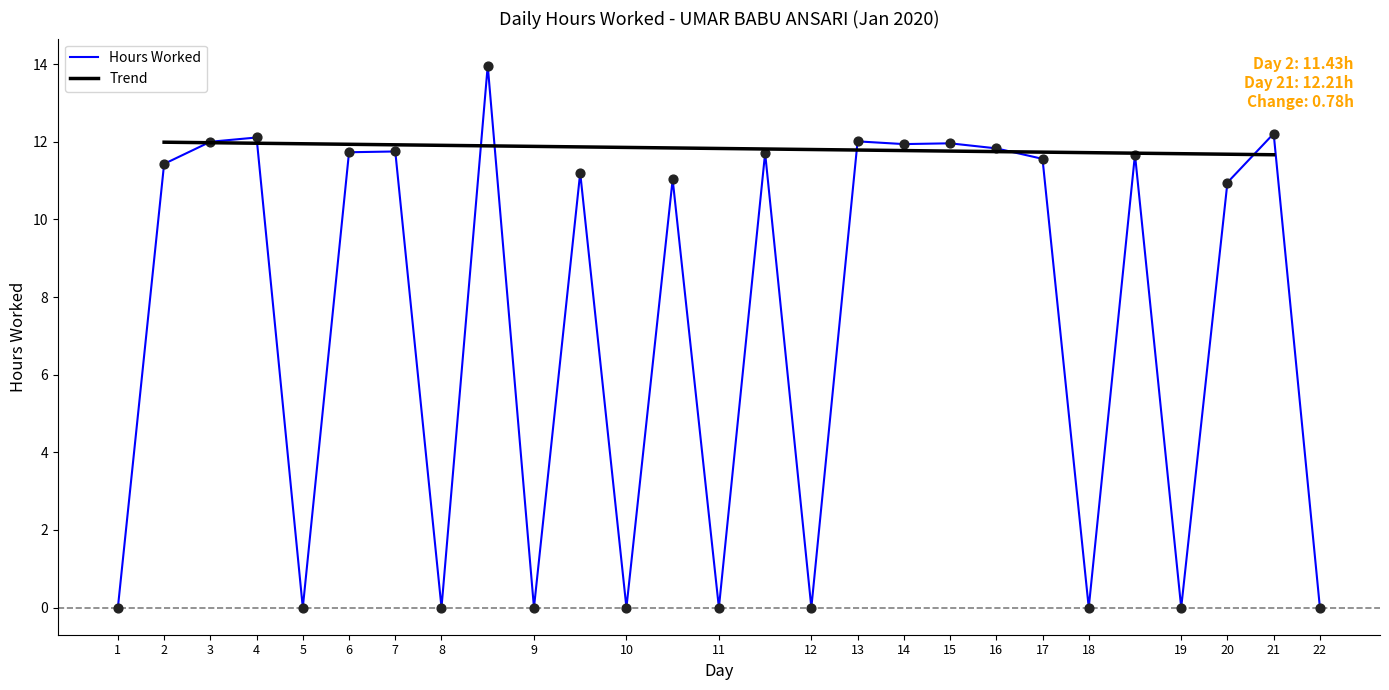

What is the change in value from 16 to 17?

-0.3